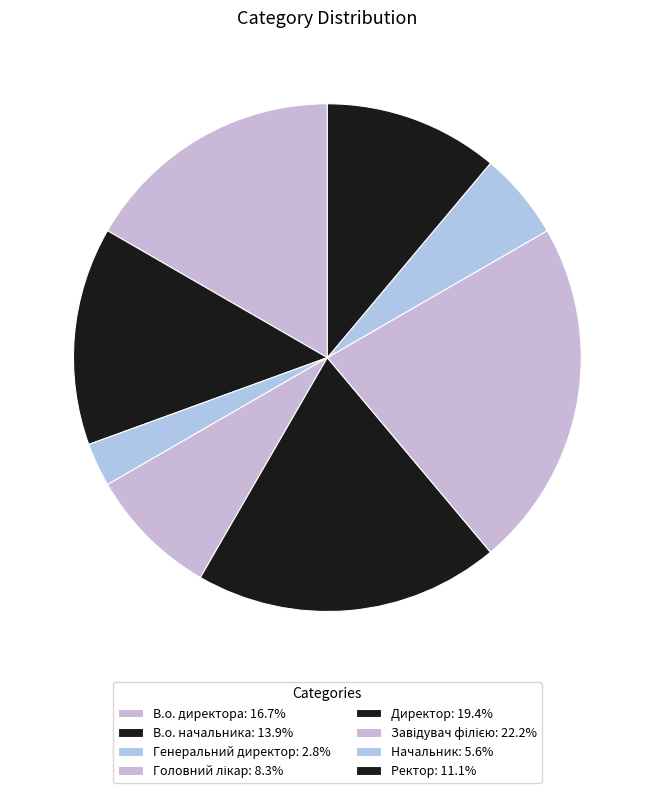

Does Головний лікар account for over 50% of the chart?

No